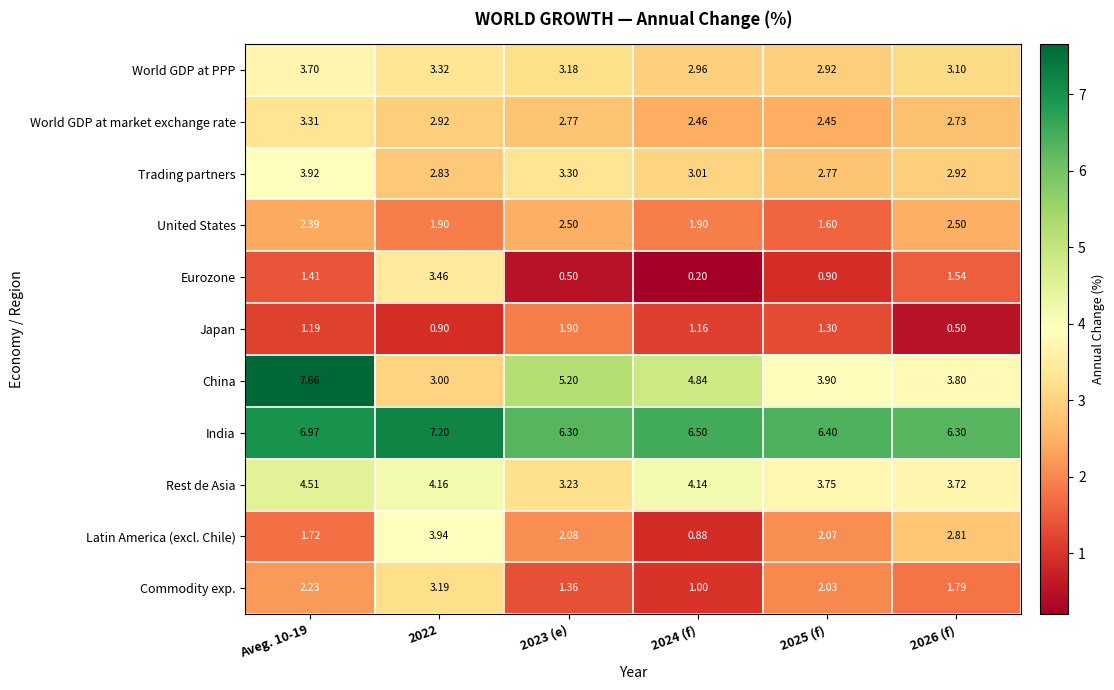

Rank the series at Aveg. 10-19 from highest to lowest value.

China, India, Rest de Asia, Trading partners, World GDP at PPP, World GDP at market exchange rate, United States, Commodity exp., Latin America (excl. Chile), Eurozone, Japan